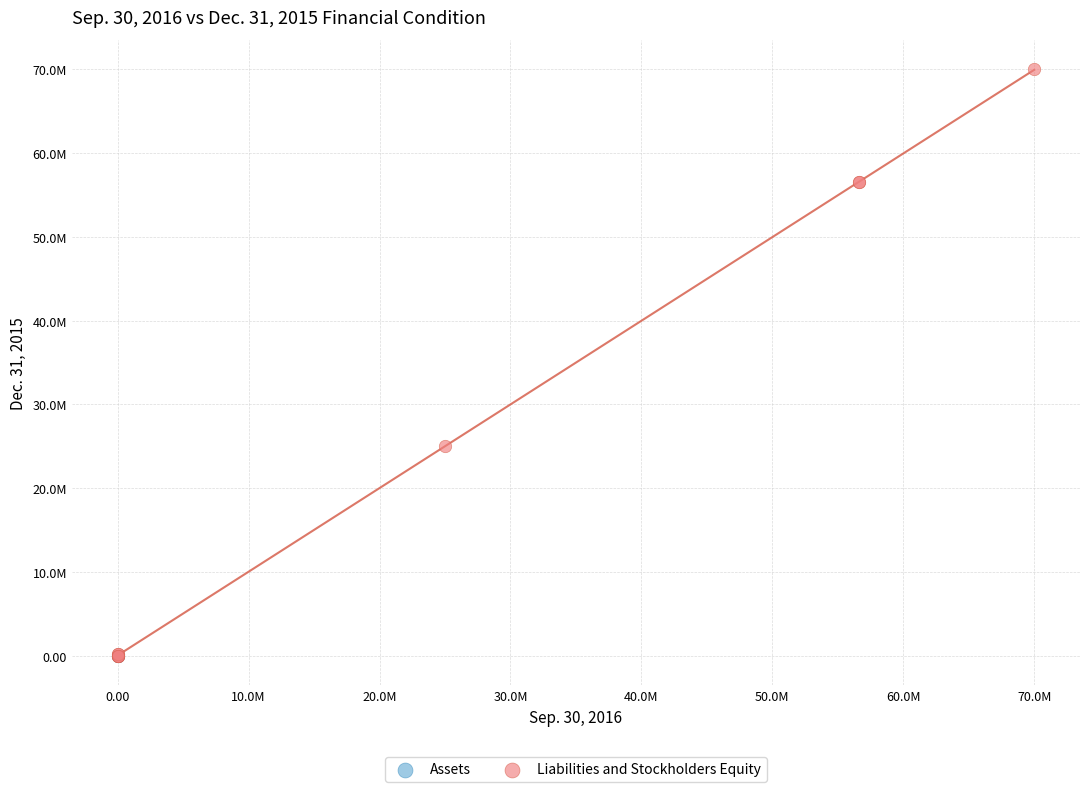

What are all the series names shown in the legend?

Assets, Liabilities and Stockholders Equity